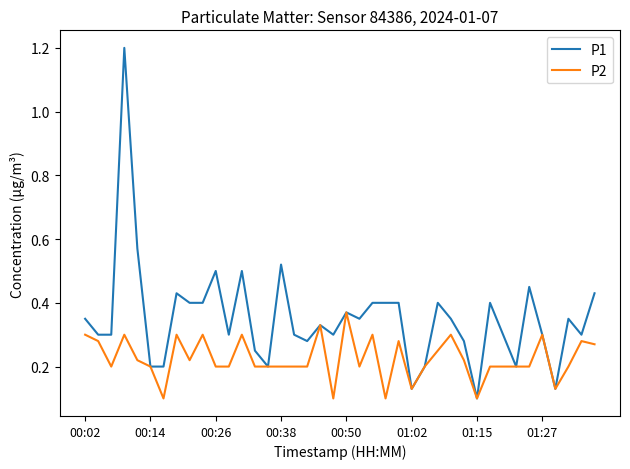

Which series has the largest total across all categories?

P1